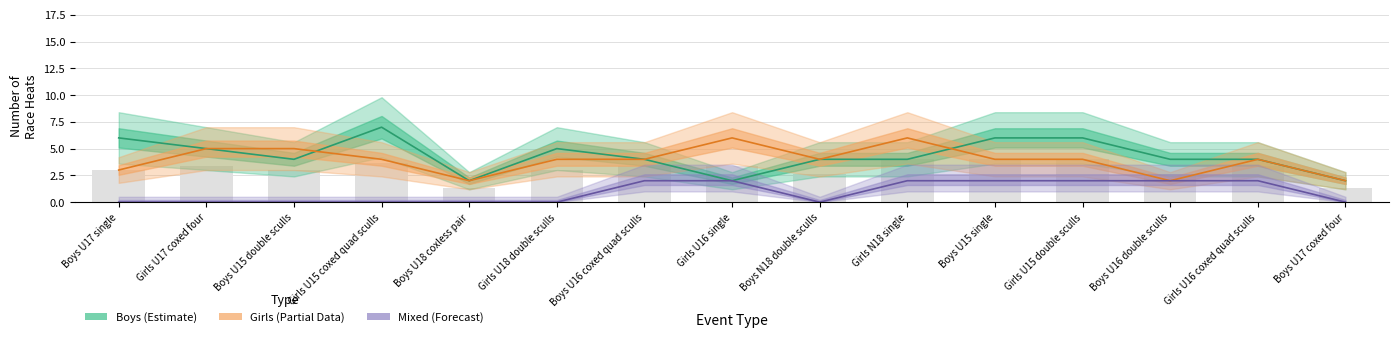

How many values in the Mixed series exceed 0?

7